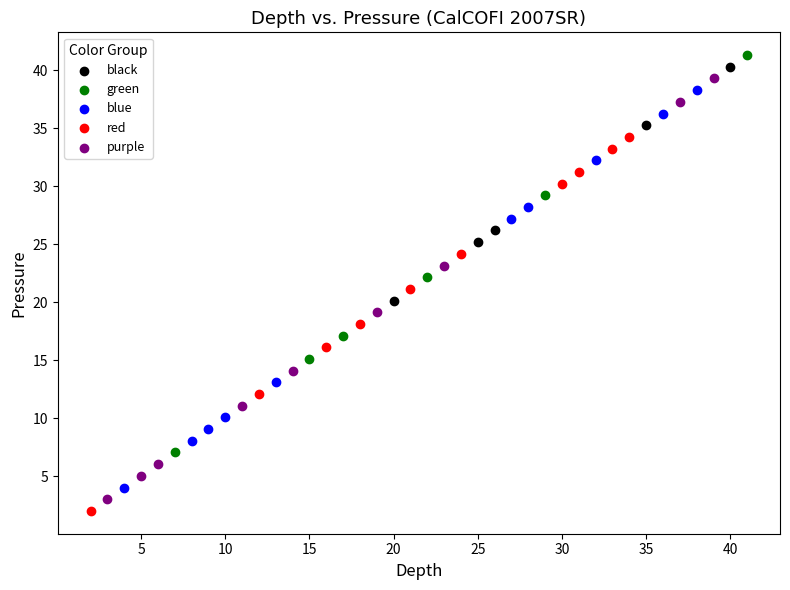

Which series contains the highest Y value?

green